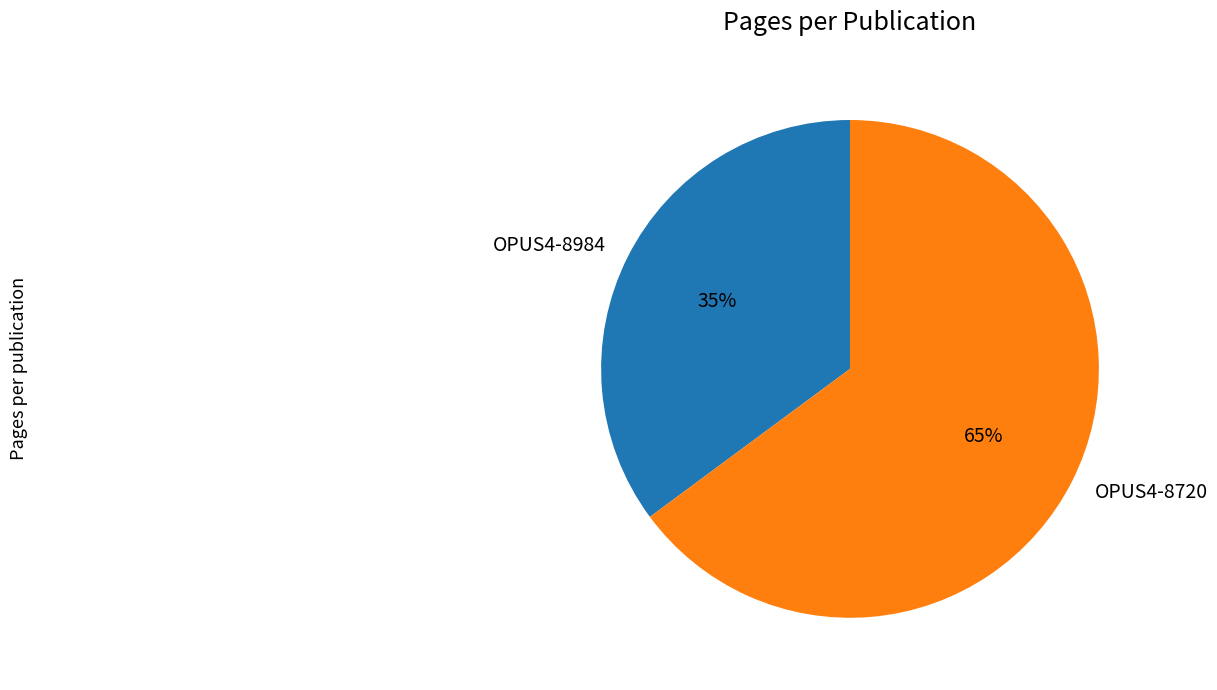

Is the sum of OPUS4-8720 and OPUS4-8984 greater than half?

Yes